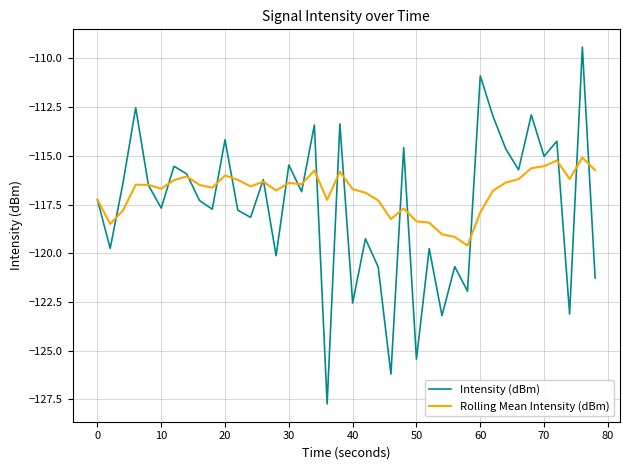

Which series has the widest spread of values?

Intensity (dBm)